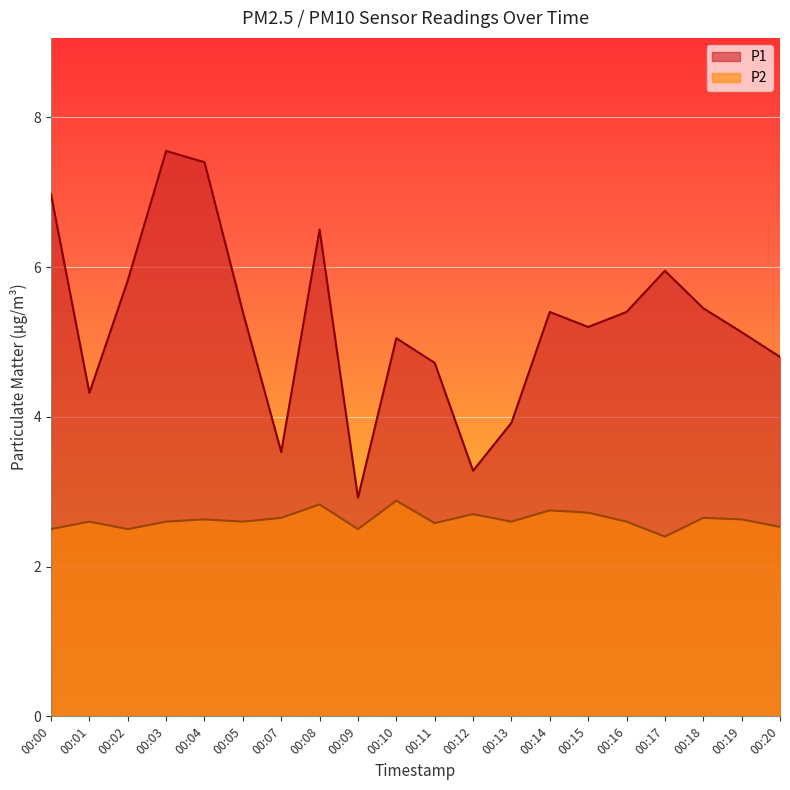

True or false: P2 and P1 cross at least once.

False